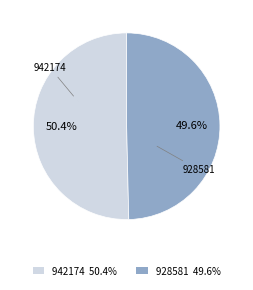

What is the smallest slice in the pie chart?

928581